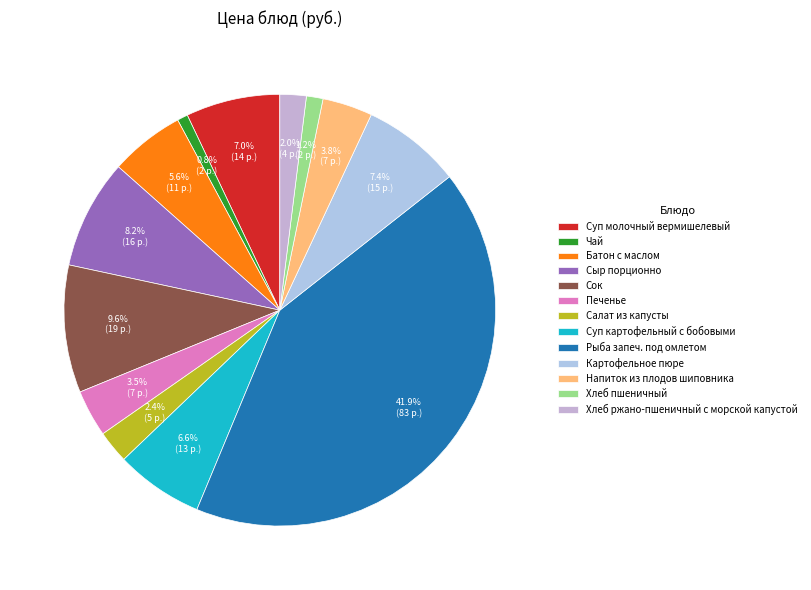

How many slices are in this pie chart?

13